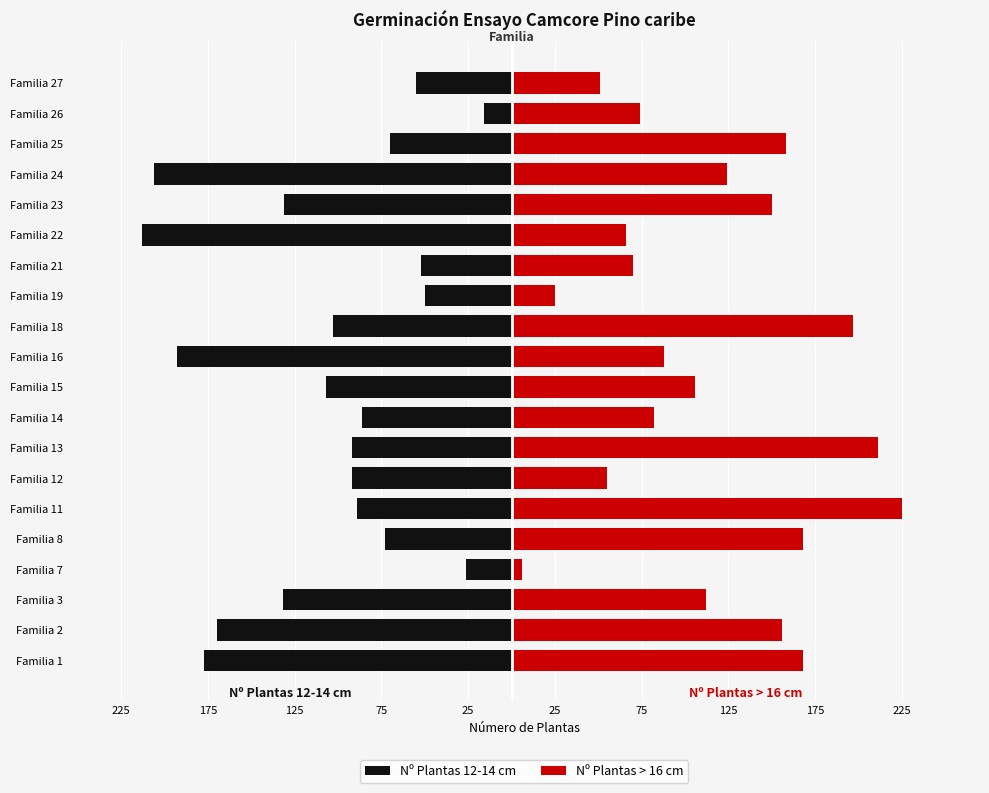

Reading right to left, transcribe all the data shown in this chart.

Nº Plantas 12-14 cm: -55	-16	-70	-206	-131	-213	-52	-50	-103	-193	-107	-86	-92	-92	-89	-73	-26	-132	-170	-177
Nº Plantas > 16 cm: 51	74	158	124	150	66	70	25	197	88	106	82	211	55	225	168	6	112	156	168